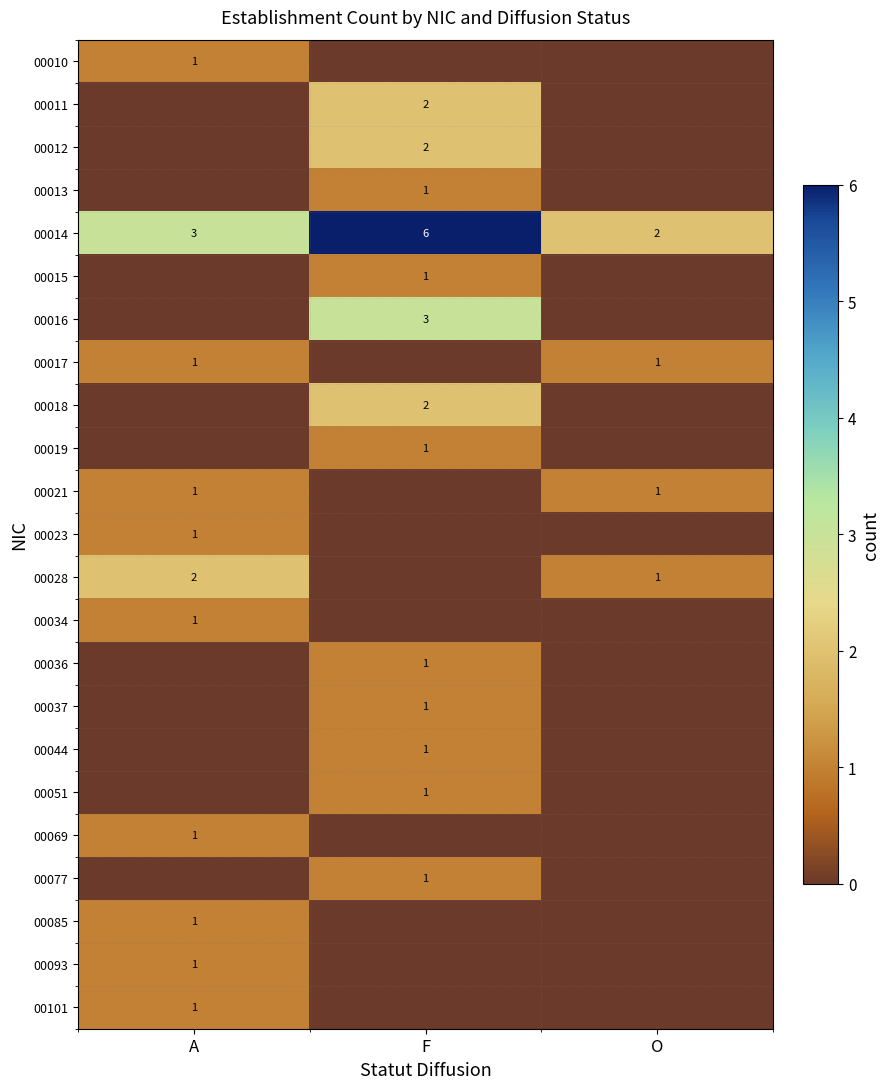

True or false: 00014 has a value of 10 at F.

False